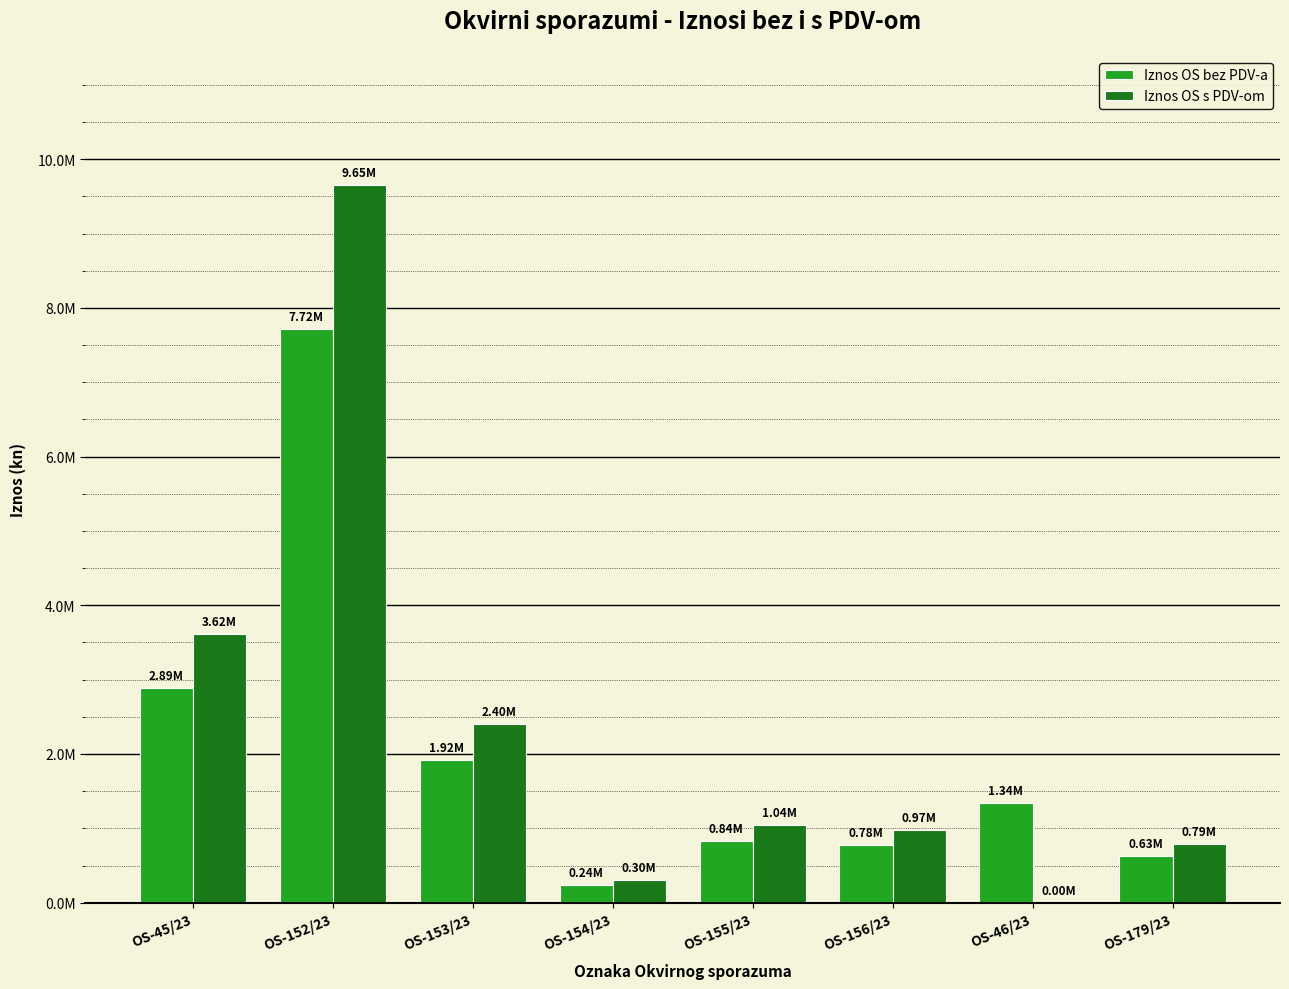

Which category has the highest value in the Iznos OS s PDV-om series?

OS-152/23